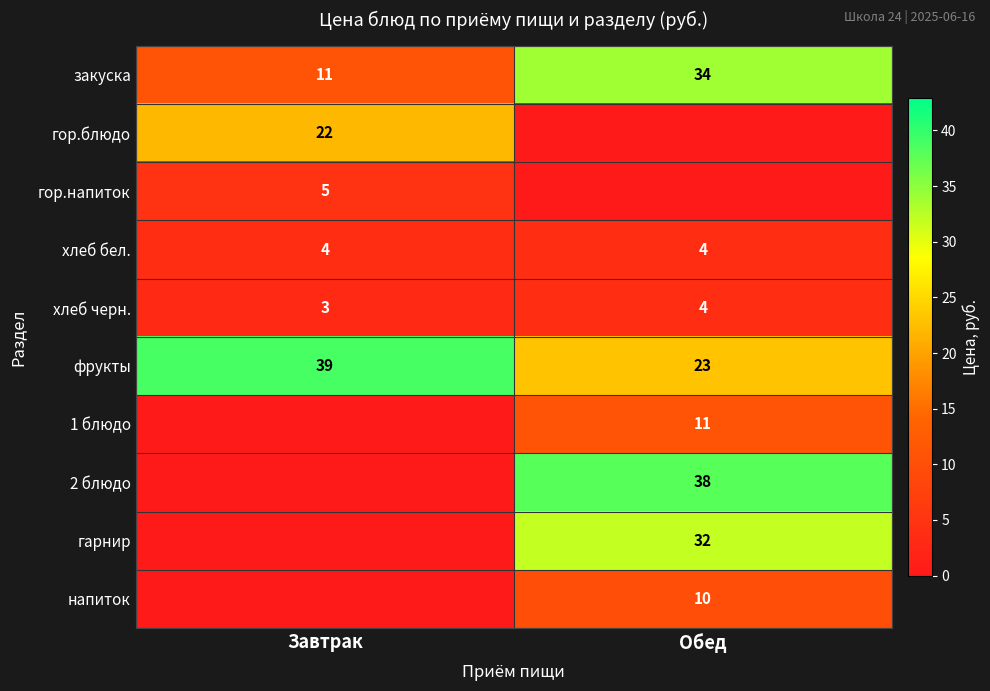

How many categories are shown in the chart?

2